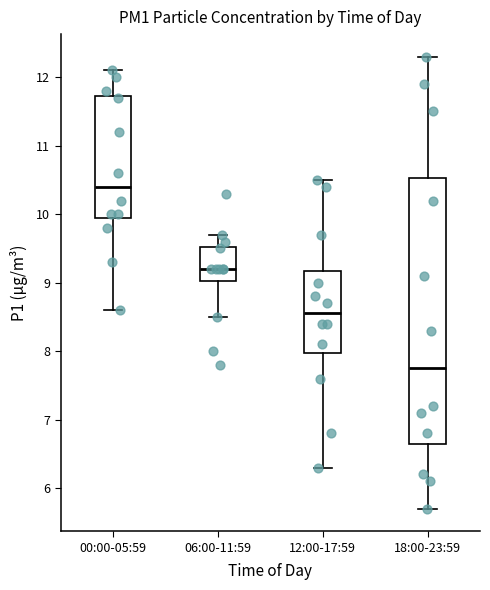

Which box has the highest median line?

00:00-05:59